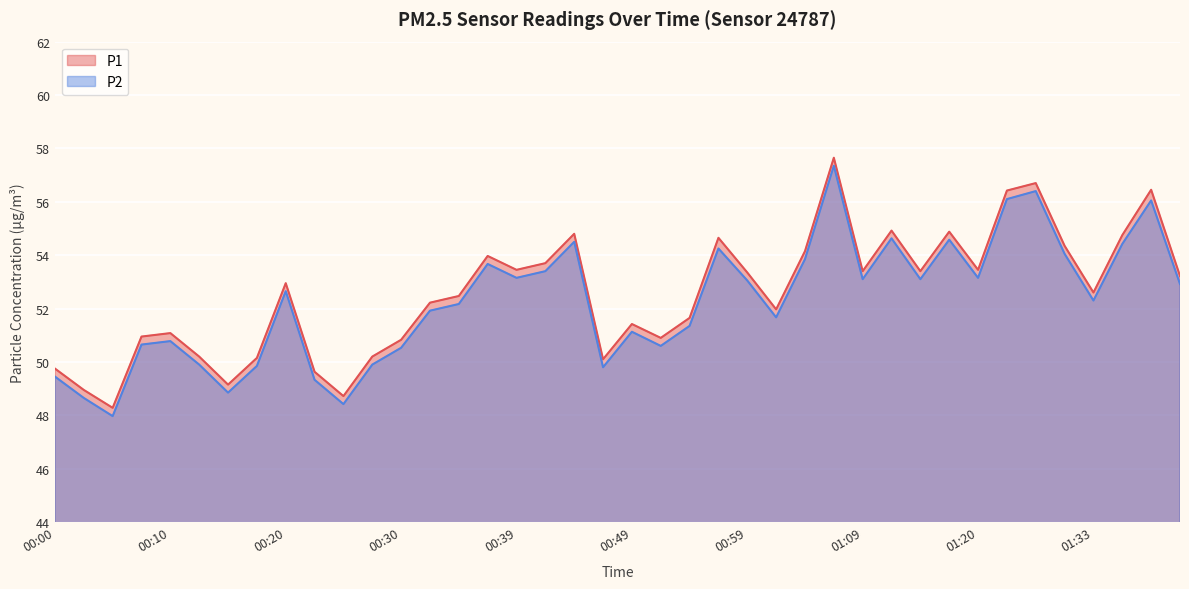

What is the maximum value shown in the chart?

57.6